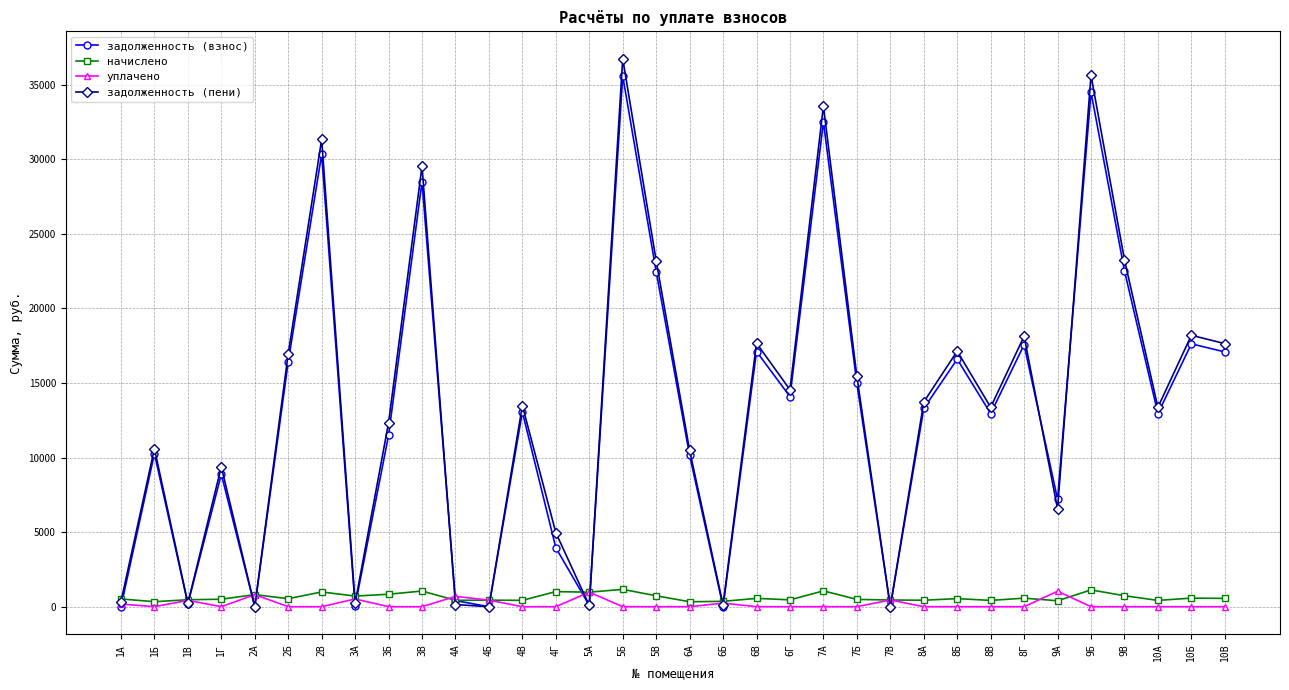

What is the average value of the начислено series?

629.7